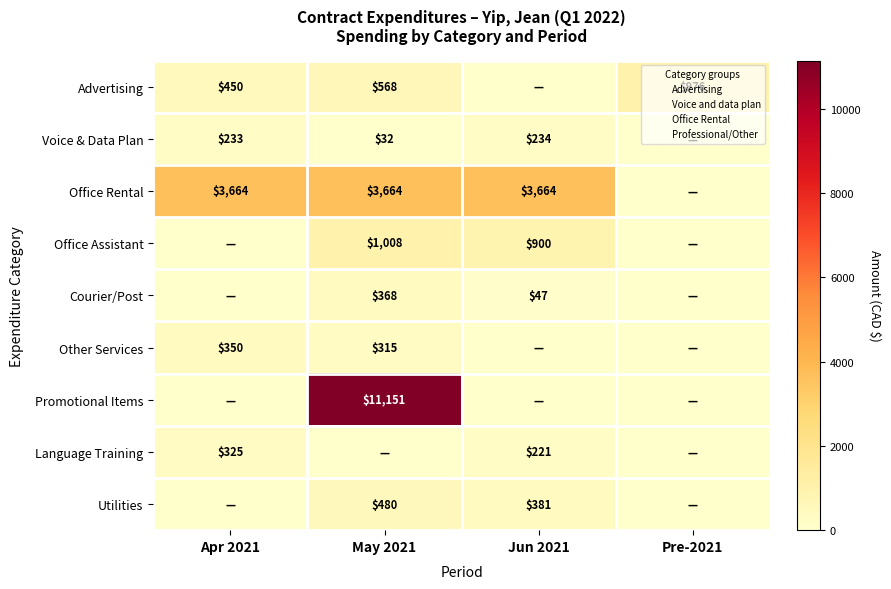

How many Language Training values are between 0 and 325?

4